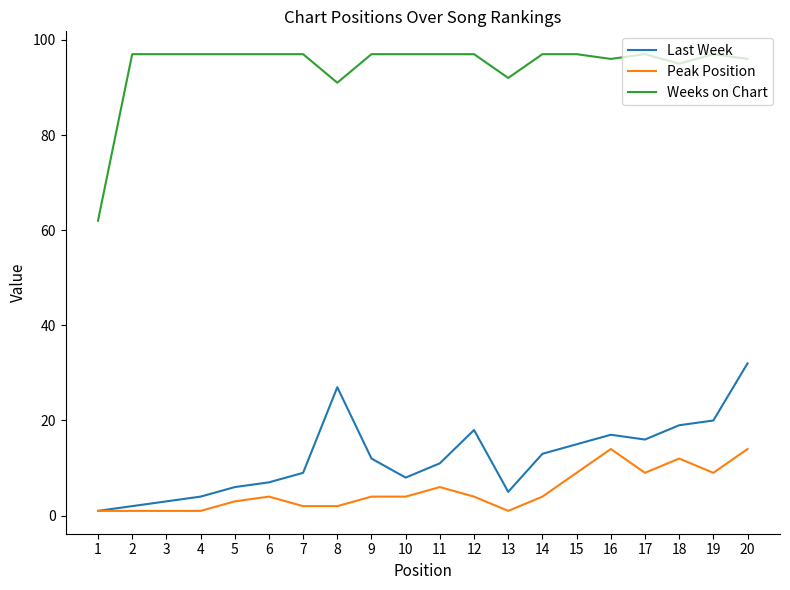

At 14, list the series in order from largest to smallest.

Weeks on Chart, Last Week, Peak Position